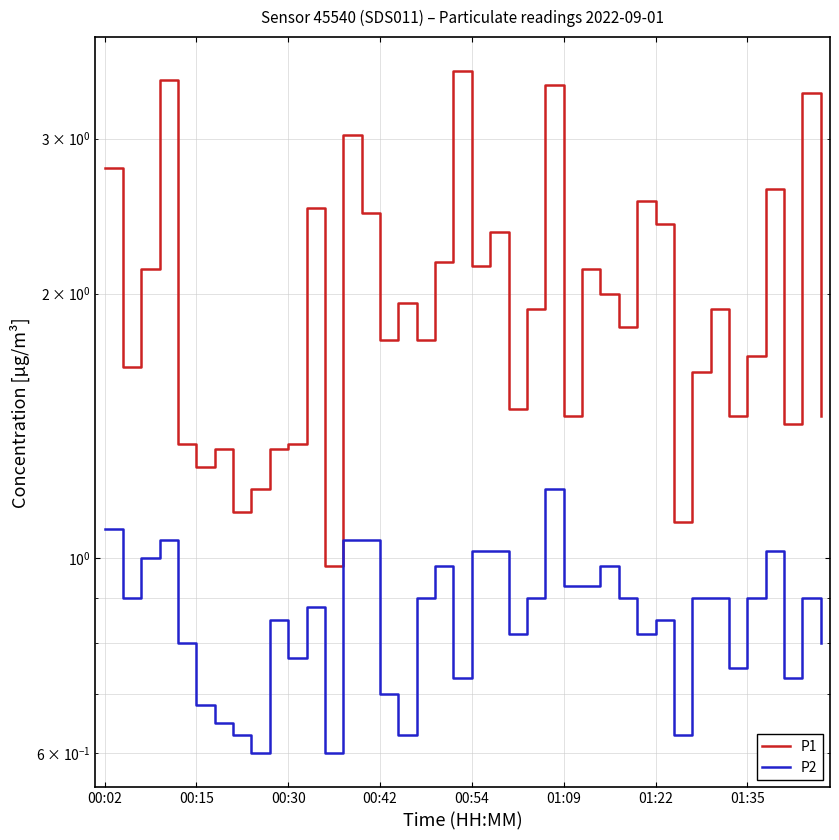

True or false: P1 and P2 intersect in this chart.

False